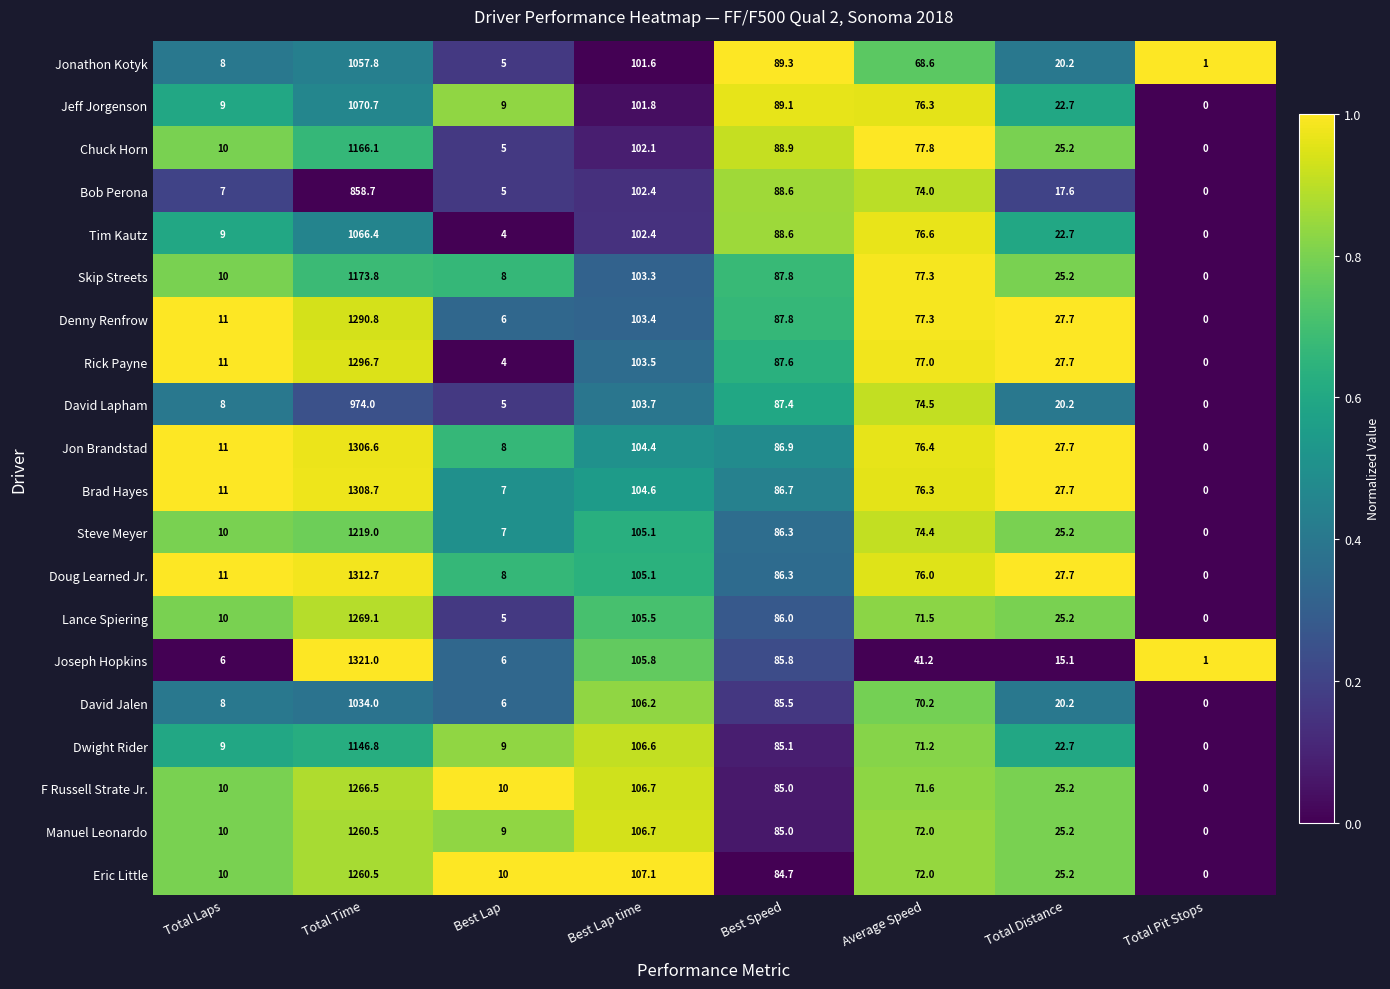

True or false: Rick Payne has a value of 15.5 at Total Laps.

False